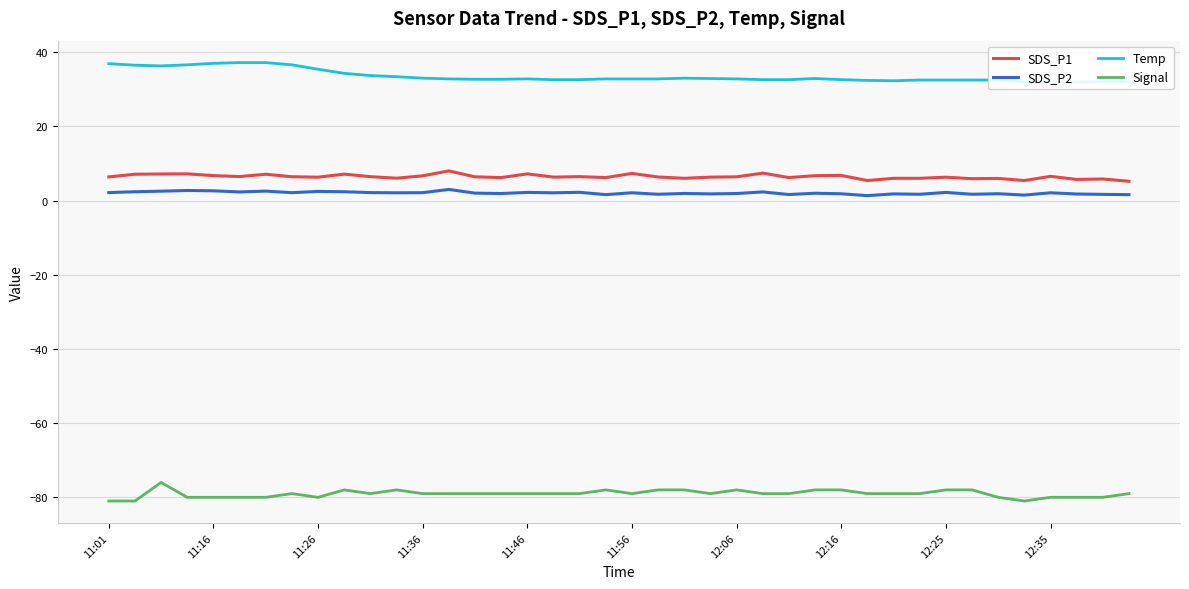

Reading left to right, transcribe all the data shown in this chart.

SDS_P1: 6.4	7.1	7.2	7.2	6.7	6.5	7.1	6.4	6.3	7.1	6.5	6.0	6.7	8.0	6.4	6.2	7.2	6.3	6.5	6.2	7.3	6.3	6.0	6.3	6.4	7.4	6.2	6.7	6.8	5.4	6.0	6.0	6.3	5.9	6.0	5.4	6.5	5.7	5.8	5.2
SDS_P2: 2.1	2.4	2.5	2.7	2.6	2.3	2.5	2.1	2.5	2.4	2.1	2.1	2.1	3.0	2.0	1.9	2.2	2.1	2.2	1.6	2.1	1.7	1.9	1.8	1.9	2.3	1.6	2.0	1.8	1.3	1.8	1.7	2.2	1.7	1.9	1.5	2.1	1.8	1.7	1.6
Temp: 36.9	36.5	36.3	36.6	37.0	37.2	37.2	36.6	35.4	34.3	33.7	33.4	33.0	32.8	32.7	32.7	32.8	32.6	32.6	32.8	32.8	32.8	33.0	32.9	32.8	32.6	32.6	32.9	32.6	32.4	32.3	32.5	32.5	32.5	32.5	32.0	31.9	31.9	32.1	32.1
Signal: -81.0	-81.0	-76.0	-80.0	-80.0	-80.0	-80.0	-79.0	-80.0	-78.0	-79.0	-78.0	-79.0	-79.0	-79.0	-79.0	-79.0	-79.0	-79.0	-78.0	-79.0	-78.0	-78.0	-79.0	-78.0	-79.0	-79.0	-78.0	-78.0	-79.0	-79.0	-79.0	-78.0	-78.0	-80.0	-81.0	-80.0	-80.0	-80.0	-79.0